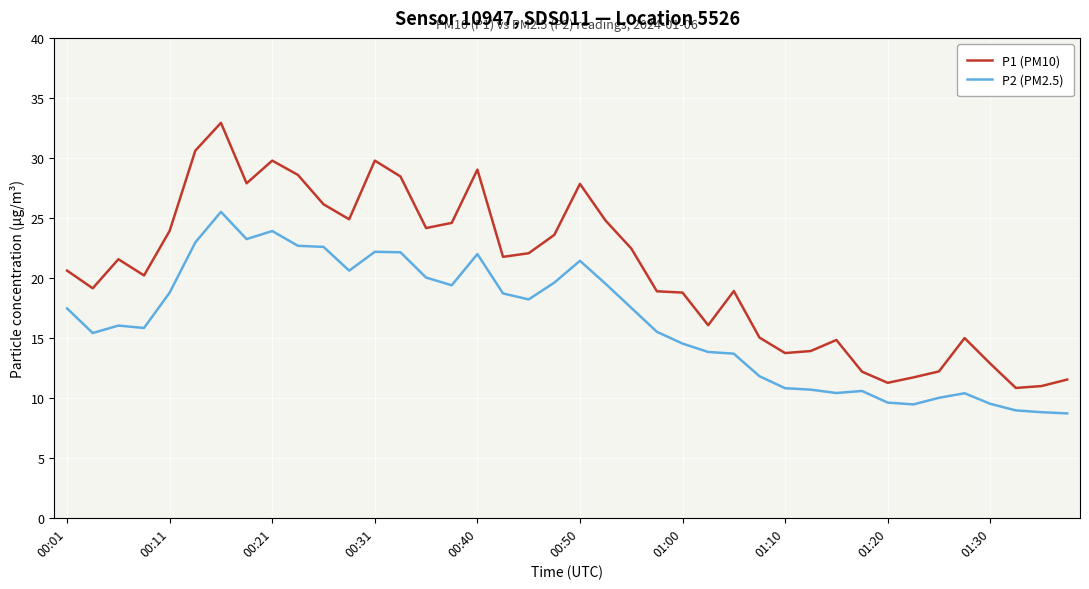

Which series has the largest total across all categories?

P1 (PM10)